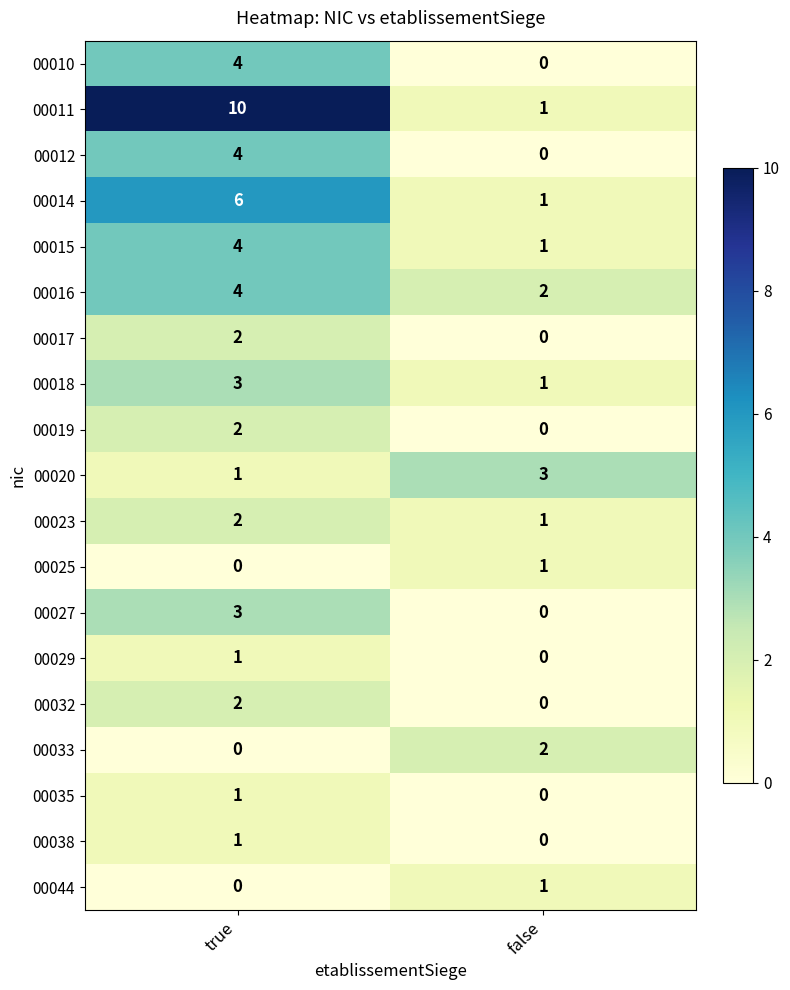

The value of 00015 at true is 1. True or false?

False